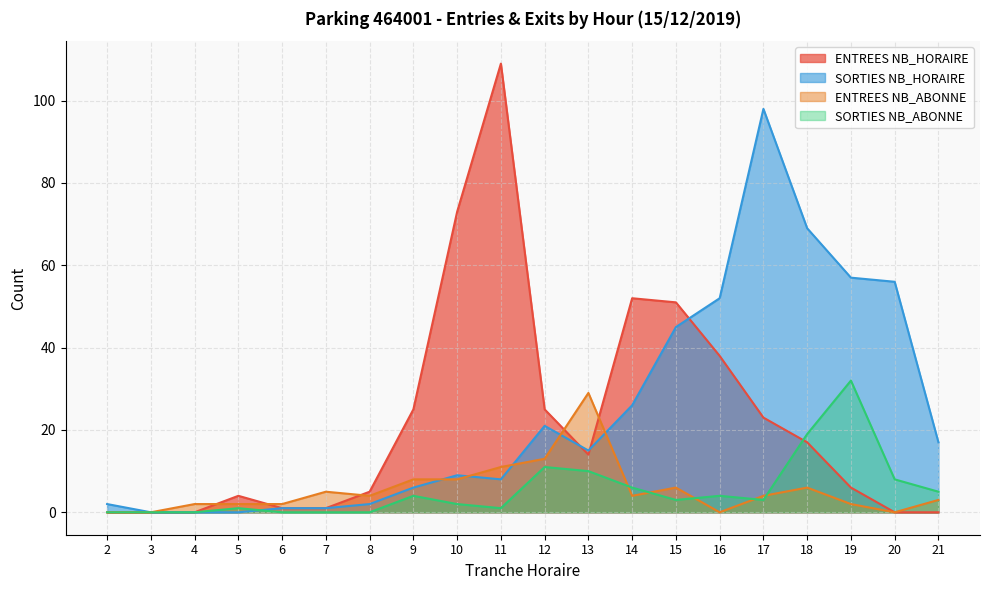

Which category has the highest value in the ENTREES NB_ABONNE series?

13